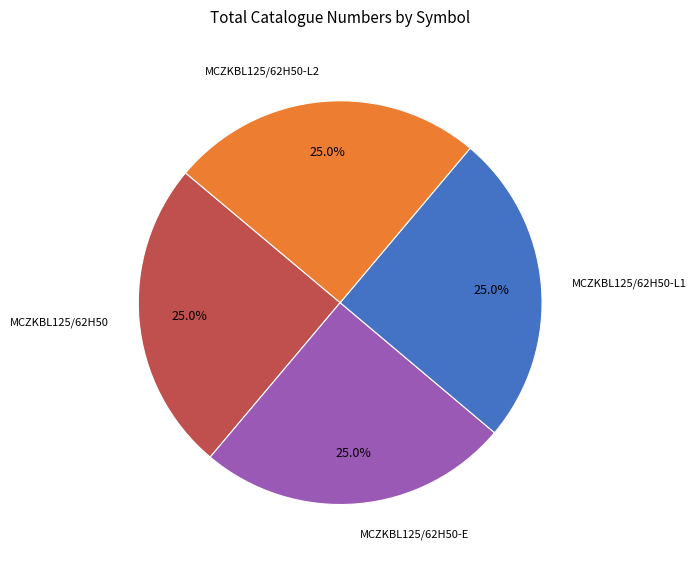

How much of the chart is everything except MCZKBL125/62H50?

75.0%